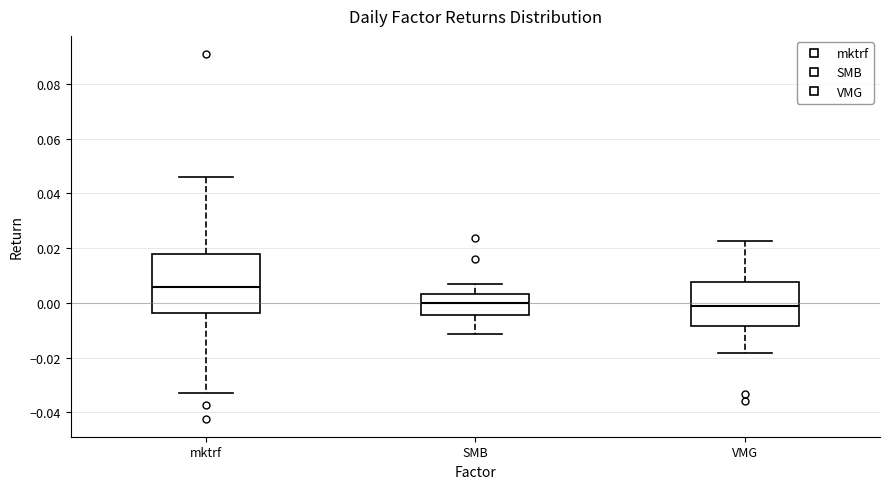

Reading left to right, transcribe this box plot: for each box, give where its median line is, the range the box spans, and where its two whiskers end, as read against the y-axis. The values are not printed on the chart, so give them approximately, as read against the axis.

mktrf: median 0.006, box -0.004 to 0.018, whiskers -0.032 to 0.046
SMB: median 0.000, box -0.004 to 0.004, whiskers -0.012 to 0.006
VMG: median 0.000, box -0.008 to 0.008, whiskers -0.018 to 0.022